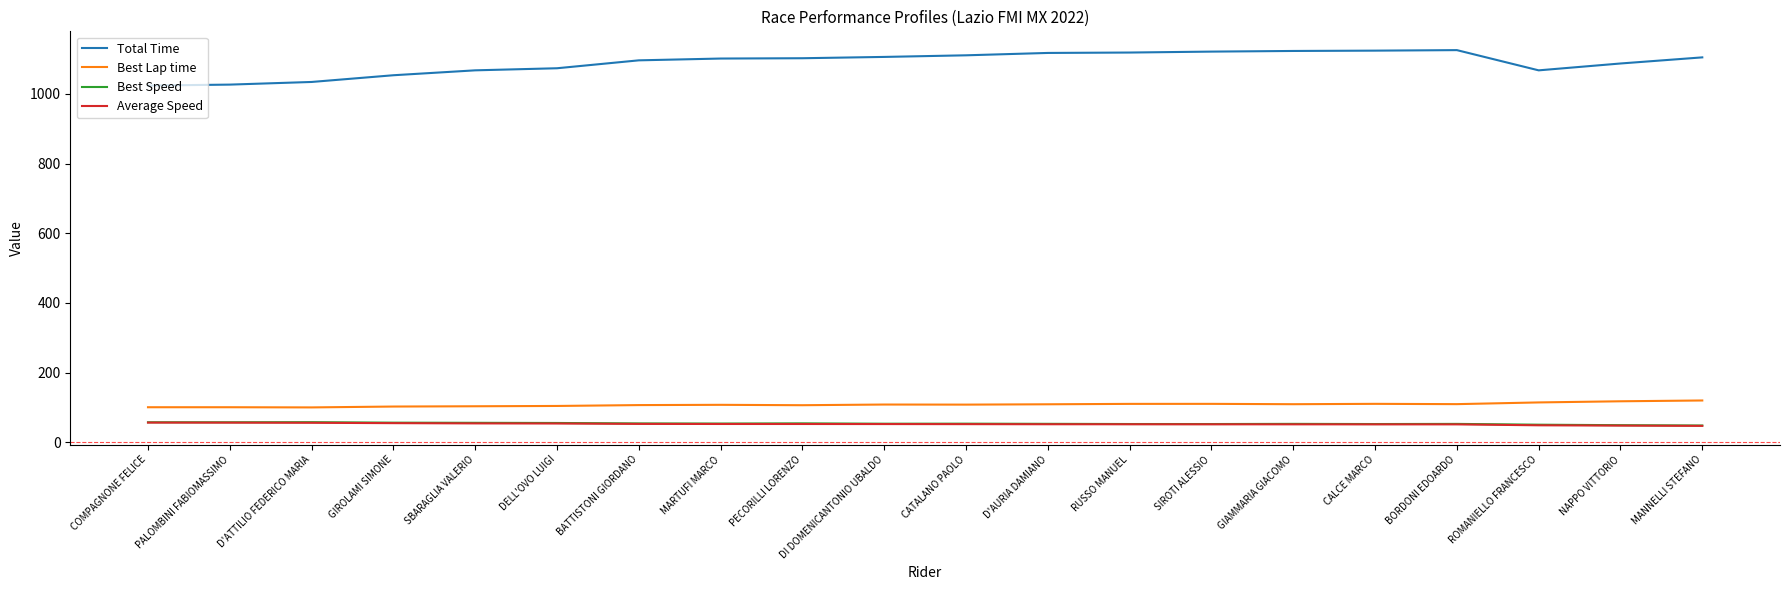

What is the minimum value for Average Speed?

47.3